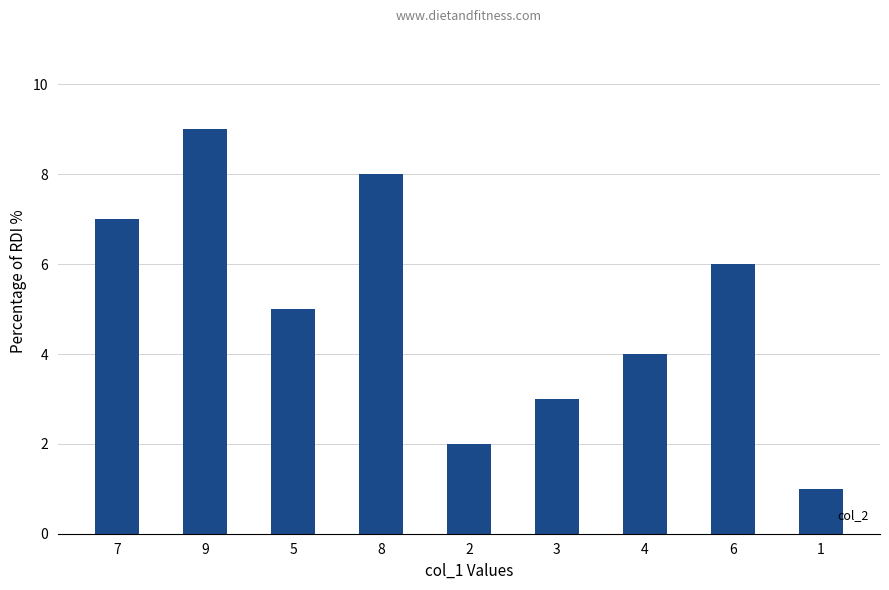

Are the bars grouped side by side (vs. stacked)?

No